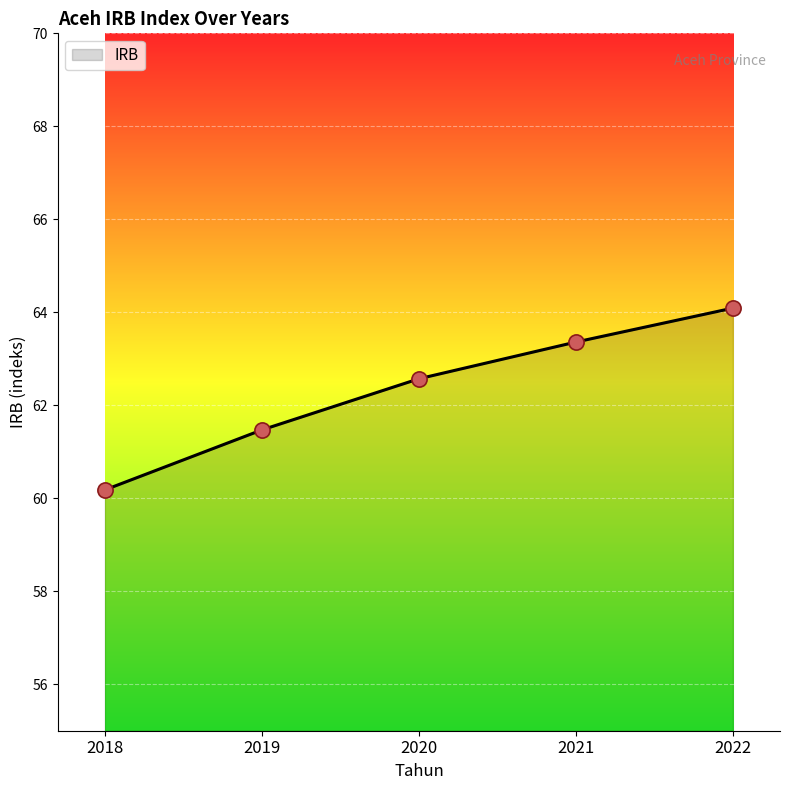

Which has a higher value, 2021 or 2022?

2022